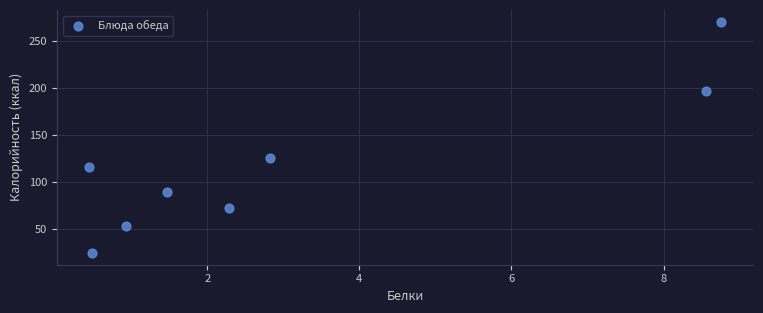

What is the range of Y values (max minus min)?

247